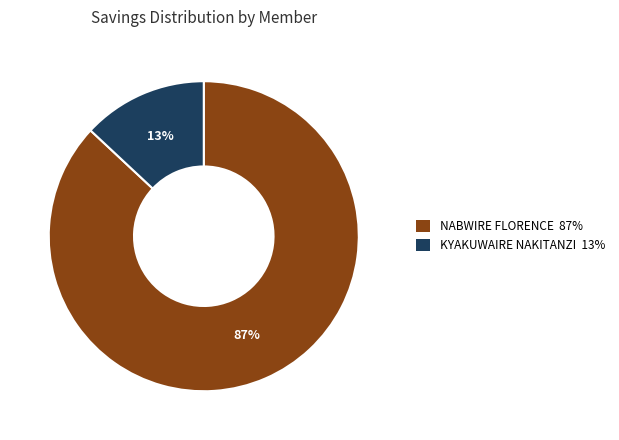

To the nearest percent, what is the average slice percentage?

50%